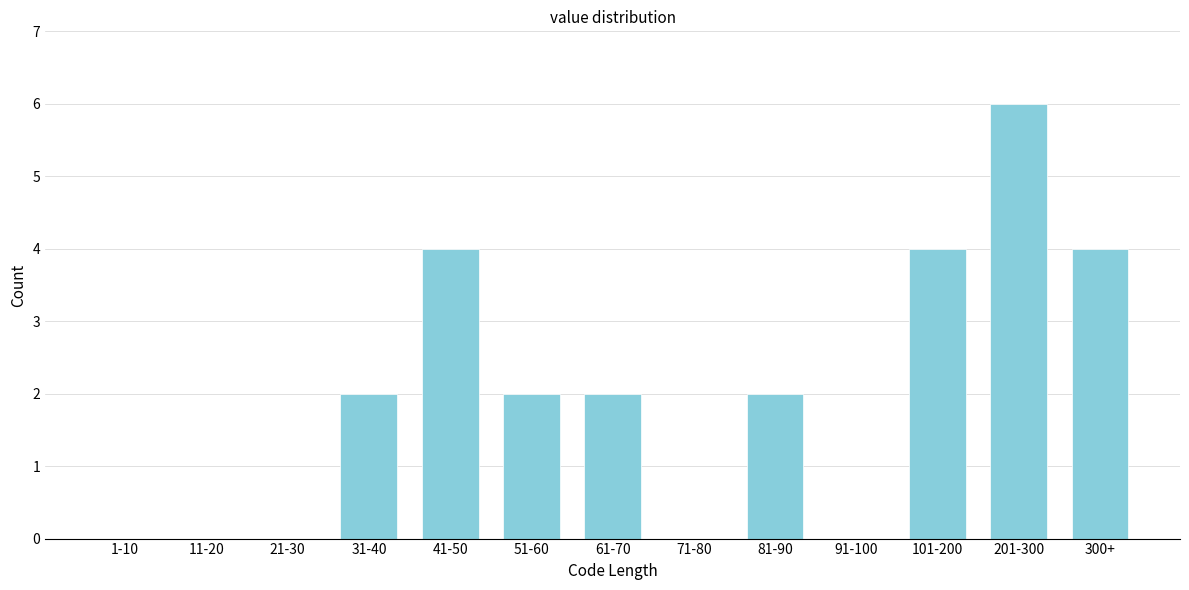

Reading left to right, what are all the values shown in this chart?

1-10=0	11-20=0	21-30=0	31-40=2	41-50=4	51-60=2	61-70=2	71-80=0	81-90=2	91-100=0	101-200=4	201-300=6	300+=4